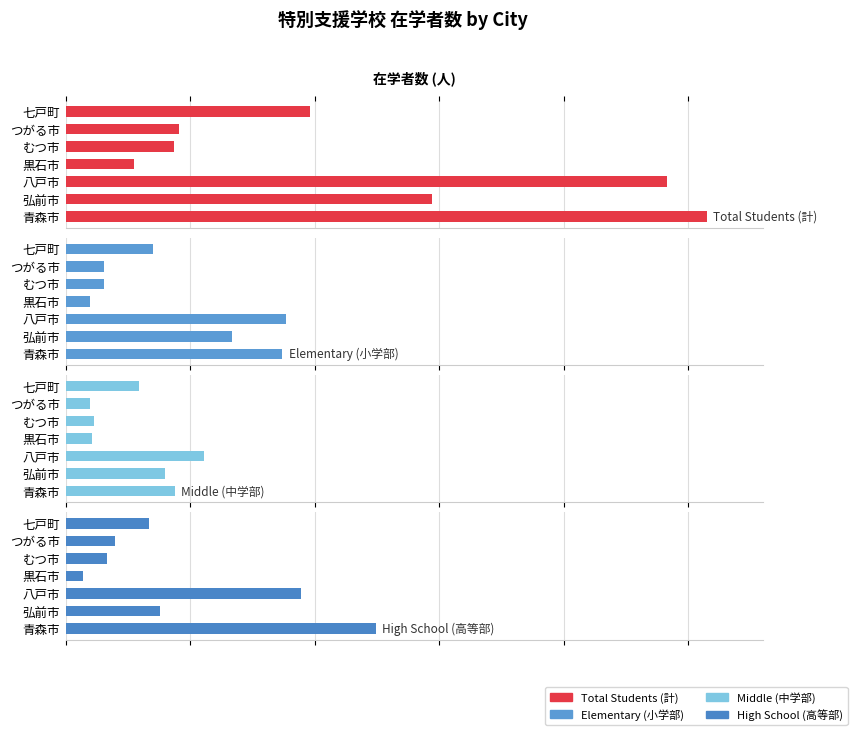

What is the minimum value shown in the chart?

14